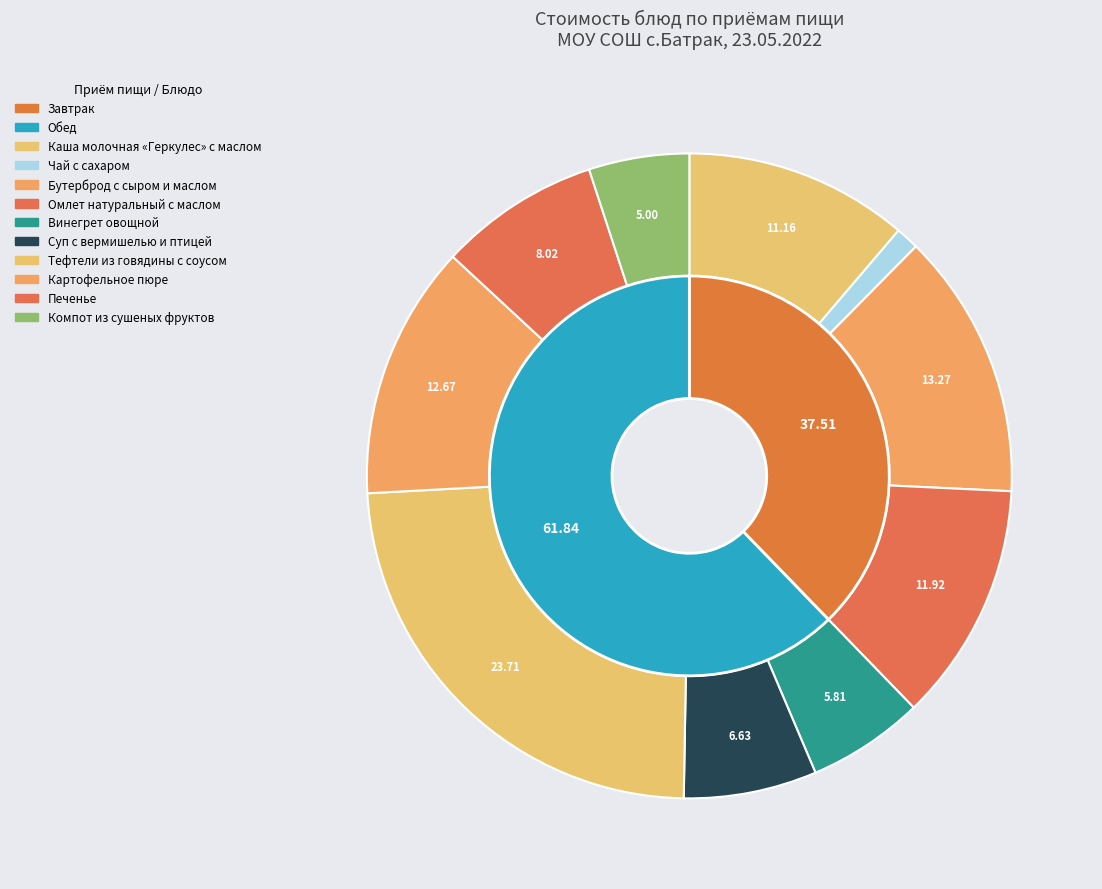

Combined, do Компот из сушеных фруктов and Суп с вермишелью и птицей account for over 50%?

No